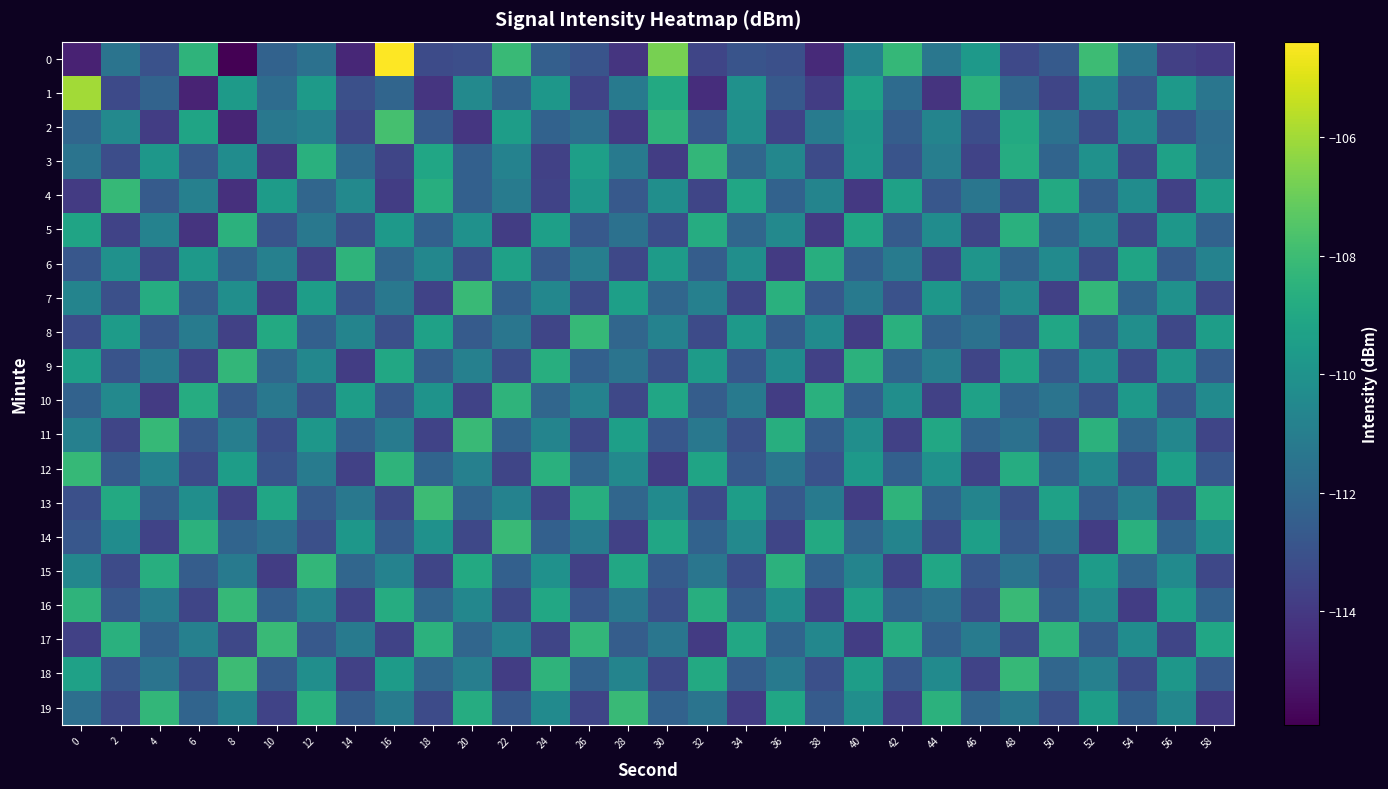

Reading left to right, list all the values displayed in this chart.

0: 0=-114.8	2=-111.5	4=-113.0	6=-108.4	8=-115.9	10=-112.3	12=-111.6	14=-114.6	16=-104.4	18=-113.3	20=-113.2	22=-108.1	24=-112.4	26=-112.9	28=-114.1	30=-106.8	32=-113.5	34=-112.9	36=-113.1	38=-114.5	40=-110.8	42=-108.2	44=-111.3	46=-109.7	48=-113.4	50=-112.6	52=-108.0	54=-111.5	56=-113.7	58=-114.0
1: 0=-106.0	2=-113.3	4=-112.2	6=-114.8	8=-109.7	10=-111.8	12=-109.6	14=-113.1	16=-112.1	18=-114.2	20=-110.5	22=-112.3	24=-109.8	26=-113.6	28=-111.2	30=-108.9	32=-114.4	34=-110.1	36=-112.7	38=-113.8	40=-109.3	42=-111.9	44=-114.2	46=-108.5	48=-112.1	50=-113.5	52=-110.6	54=-112.8	56=-109.7	58=-111.4
2: 0=-112.1	2=-110.5	4=-113.8	6=-109.2	8=-114.7	10=-111.3	12=-110.9	14=-113.4	16=-107.8	18=-112.6	20=-114.1	22=-109.5	24=-112.3	26=-111.7	28=-113.9	30=-108.4	32=-112.8	34=-110.2	36=-113.6	38=-111.1	40=-109.8	42=-112.5	44=-110.7	46=-113.2	48=-108.9	50=-111.6	52=-113.3	54=-110.4	56=-112.9	58=-111.8
3: 0=-111.5	2=-113.2	4=-109.8	6=-112.7	8=-110.3	10=-114.1	12=-108.6	14=-111.9	16=-113.5	18=-109.1	20=-112.4	22=-110.8	24=-113.7	26=-109.4	28=-111.2	30=-113.8	32=-108.3	34=-112.1	36=-110.6	38=-113.3	40=-109.7	42=-112.9	44=-111.0	46=-113.6	48=-108.8	50=-112.2	52=-110.1	54=-113.4	56=-109.3	58=-111.7
4: 0=-113.9	2=-108.2	4=-112.6	6=-110.9	8=-114.3	10=-109.6	12=-112.1	14=-110.5	16=-113.8	18=-108.7	20=-112.4	22=-111.1	24=-113.6	26=-109.8	28=-112.7	30=-110.2	32=-113.5	34=-109.1	36=-112.3	38=-110.7	40=-114.0	42=-109.3	44=-112.8	46=-111.4	48=-113.2	50=-108.9	52=-112.5	54=-110.3	56=-113.7	58=-109.5
5: 0=-109.2	2=-113.6	4=-110.8	6=-114.2	8=-108.5	10=-112.9	12=-111.3	14=-113.1	16=-109.7	18=-112.4	20=-110.1	22=-113.8	24=-109.4	26=-112.7	28=-111.6	30=-113.2	32=-108.8	34=-112.1	36=-110.5	38=-113.9	40=-109.1	42=-112.6	44=-110.3	46=-113.5	48=-108.6	50=-112.2	52=-110.7	54=-113.4	56=-109.8	58=-112.3
6: 0=-112.8	2=-110.1	4=-113.5	6=-109.7	8=-112.3	10=-110.9	12=-113.7	14=-108.4	16=-112.1	18=-110.6	20=-113.2	22=-109.3	24=-112.7	26=-111.0	28=-113.4	30=-109.6	32=-112.5	34=-110.2	36=-113.9	38=-108.7	40=-112.4	42=-111.1	44=-113.6	46=-109.9	48=-112.2	50=-110.4	52=-113.3	54=-109.2	56=-112.6	58=-110.8
7: 0=-110.7	2=-113.1	4=-108.8	6=-112.5	8=-110.2	10=-113.8	12=-109.5	14=-112.9	16=-111.3	18=-113.6	20=-108.1	22=-112.4	24=-110.6	26=-113.3	28=-109.4	30=-112.1	32=-110.9	34=-113.5	36=-108.6	38=-112.7	40=-111.2	42=-113.0	44=-109.8	46=-112.3	48=-110.5	50=-113.7	52=-108.3	54=-112.2	56=-110.1	58=-113.4
8: 0=-113.2	2=-109.6	4=-112.8	6=-111.1	8=-113.7	10=-108.9	12=-112.4	14=-110.7	16=-113.1	18=-109.3	20=-112.6	22=-111.4	24=-113.5	26=-108.2	28=-112.1	30=-110.8	32=-113.3	34=-109.7	36=-112.5	38=-110.4	40=-113.8	42=-108.6	44=-112.3	46=-111.6	48=-113.0	50=-109.1	52=-112.7	54=-110.2	56=-113.4	58=-109.5
9: 0=-109.4	2=-112.9	4=-111.2	6=-113.6	8=-108.3	10=-112.1	12=-110.6	14=-113.8	16=-109.0	18=-112.5	20=-110.9	22=-113.2	24=-108.7	26=-112.4	28=-111.5	30=-113.1	32=-109.6	34=-112.8	36=-110.3	38=-113.7	40=-108.5	42=-112.2	44=-111.0	46=-113.5	48=-109.2	50=-112.7	52=-110.1	54=-113.3	56=-109.8	58=-112.6
10: 0=-112.3	2=-110.5	4=-113.9	6=-108.8	8=-112.6	10=-111.3	12=-113.1	14=-109.5	16=-112.7	18=-110.0	20=-113.6	22=-108.4	24=-112.1	26=-110.8	28=-113.4	30=-109.1	32=-112.5	34=-111.2	36=-113.8	38=-108.6	40=-112.4	42=-110.2	44=-113.7	46=-109.3	48=-112.2	50=-111.5	52=-113.0	54=-109.7	56=-112.8	58=-110.4
11: 0=-110.9	2=-113.5	4=-108.2	6=-112.7	8=-111.0	10=-113.2	12=-109.8	14=-112.4	16=-111.1	18=-113.6	20=-108.1	22=-112.3	24=-110.7	26=-113.4	28=-109.4	30=-112.8	32=-111.3	34=-113.1	36=-108.7	38=-112.5	40=-110.2	42=-113.7	44=-109.0	46=-112.2	48=-111.6	50=-113.3	52=-108.5	54=-112.1	56=-110.6	58=-113.5
12: 0=-108.2	2=-112.6	4=-110.8	6=-113.3	8=-109.5	10=-112.9	12=-111.1	14=-113.7	16=-108.4	18=-112.2	20=-110.9	22=-113.5	24=-108.6	26=-112.1	28=-110.5	30=-113.8	32=-109.2	34=-112.7	36=-111.4	38=-113.0	40=-109.7	42=-112.4	44=-110.1	46=-113.6	48=-108.8	50=-112.3	52=-110.6	54=-113.2	56=-109.4	58=-112.8
13: 0=-113.1	2=-108.9	4=-112.5	6=-110.2	8=-113.7	10=-109.1	12=-112.6	14=-111.3	16=-113.4	18=-108.0	20=-112.2	22=-110.8	24=-113.6	26=-108.7	28=-112.1	30=-110.4	32=-113.3	34=-109.5	36=-112.7	38=-111.2	40=-113.8	42=-108.4	44=-112.3	46=-110.7	48=-113.1	50=-109.3	52=-112.5	54=-111.0	56=-113.5	58=-108.8
14: 0=-112.8	2=-110.3	4=-113.6	6=-108.5	8=-112.2	10=-111.6	12=-113.1	14=-109.8	16=-112.6	18=-110.1	20=-113.4	22=-108.1	24=-112.4	26=-111.1	28=-113.7	30=-109.1	32=-112.3	34=-110.5	36=-113.5	38=-108.9	40=-112.1	42=-110.7	44=-113.3	46=-109.4	48=-112.7	50=-111.3	52=-113.8	54=-108.6	56=-112.2	58=-110.2
15: 0=-110.6	2=-113.3	4=-108.7	6=-112.5	8=-111.2	10=-113.8	12=-108.3	14=-112.1	16=-110.8	18=-113.5	20=-108.9	22=-112.4	24=-110.1	26=-113.7	28=-109.0	30=-112.6	32=-111.4	34=-113.2	36=-108.5	38=-112.3	40=-110.7	42=-113.6	44=-109.1	46=-112.8	48=-111.5	50=-113.0	52=-109.6	54=-112.1	56=-110.4	58=-113.4
16: 0=-108.4	2=-112.7	4=-111.1	6=-113.5	8=-108.2	10=-112.4	12=-110.9	14=-113.6	16=-108.8	18=-112.1	20=-110.6	22=-113.4	24=-109.0	26=-112.8	28=-111.3	30=-113.1	32=-108.7	34=-112.5	36=-110.2	38=-113.7	40=-109.3	42=-112.2	44=-111.6	46=-113.3	48=-108.1	50=-112.6	52=-110.5	54=-113.8	56=-109.4	58=-112.3
17: 0=-113.7	2=-108.6	4=-112.3	6=-110.9	8=-113.4	10=-108.1	12=-112.7	14=-111.2	16=-113.6	18=-108.5	20=-112.1	22=-110.8	24=-113.5	26=-108.3	28=-112.5	30=-111.4	32=-113.9	34=-109.0	36=-112.2	38=-110.6	40=-113.8	42=-108.8	44=-112.4	46=-111.1	48=-113.2	50=-108.4	52=-112.6	54=-110.3	56=-113.5	58=-109.1
18: 0=-109.3	2=-112.8	4=-111.5	6=-113.2	8=-108.0	10=-112.6	12=-110.2	14=-113.7	16=-109.6	18=-112.1	20=-111.0	22=-113.8	24=-108.4	26=-112.3	28=-110.7	30=-113.4	32=-108.9	34=-112.5	36=-111.2	38=-113.1	40=-109.5	42=-112.8	44=-110.4	46=-113.6	48=-108.2	50=-112.1	52=-110.9	54=-113.3	56=-109.8	58=-112.7
19: 0=-111.7	2=-113.4	4=-108.3	6=-112.2	8=-110.8	10=-113.6	12=-108.6	14=-112.5	16=-111.1	18=-113.3	20=-108.8	22=-112.7	24=-110.4	26=-113.5	28=-108.1	30=-112.3	32=-111.5	34=-113.8	36=-109.1	38=-112.6	40=-110.2	42=-113.7	44=-108.5	46=-112.1	48=-111.3	50=-113.1	52=-109.5	54=-112.4	56=-110.6	58=-113.9